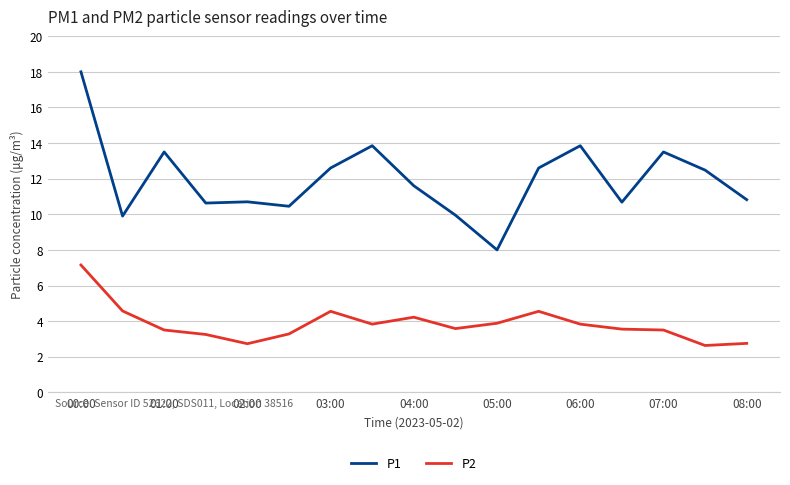

Does the chart display data point markers on the line(s)?

Yes